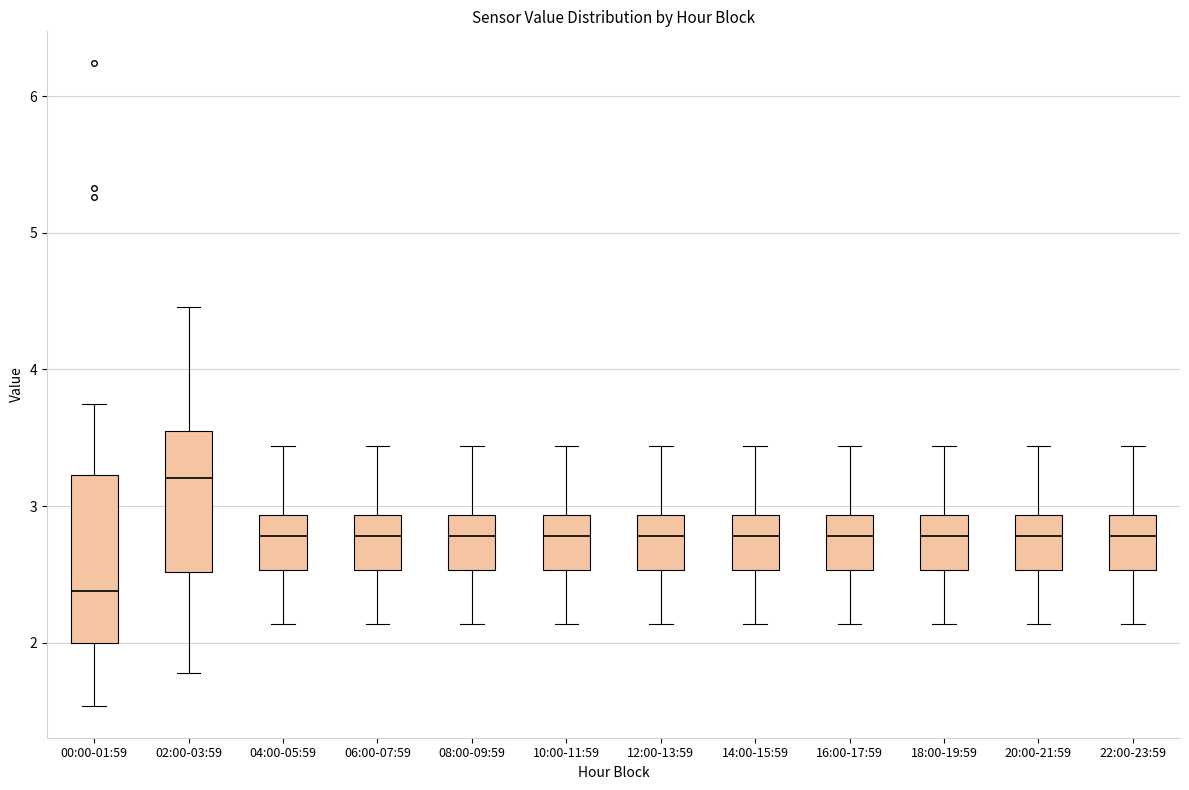

Reading left to right, read every box against the y-axis: the position of its median line, the range the box covers, and the ends of its whiskers. The values are not printed on the chart, so give them approximately, as read against the axis.

00:00-01:59: median 2.4, box 2.0 to 3.2, whiskers 1.5 to 3.8
02:00-03:59: median 3.2, box 2.5 to 3.5, whiskers 1.8 to 4.5
04:00-05:59: median 2.8, box 2.5 to 2.9, whiskers 2.1 to 3.4
06:00-07:59: median 2.8, box 2.5 to 2.9, whiskers 2.1 to 3.4
08:00-09:59: median 2.8, box 2.5 to 2.9, whiskers 2.1 to 3.4
10:00-11:59: median 2.8, box 2.5 to 2.9, whiskers 2.1 to 3.4
12:00-13:59: median 2.8, box 2.5 to 2.9, whiskers 2.1 to 3.4
14:00-15:59: median 2.8, box 2.5 to 2.9, whiskers 2.1 to 3.4
16:00-17:59: median 2.8, box 2.5 to 2.9, whiskers 2.1 to 3.4
18:00-19:59: median 2.8, box 2.5 to 2.9, whiskers 2.1 to 3.4
20:00-21:59: median 2.8, box 2.5 to 2.9, whiskers 2.1 to 3.4
22:00-23:59: median 2.8, box 2.5 to 2.9, whiskers 2.1 to 3.4